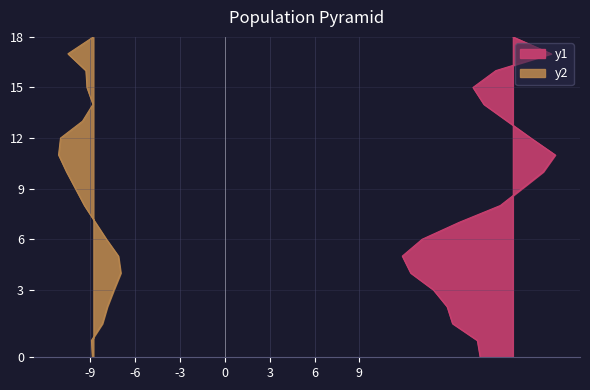

What is the sum of the P2 values at 08:00 and 17:00?

18.0